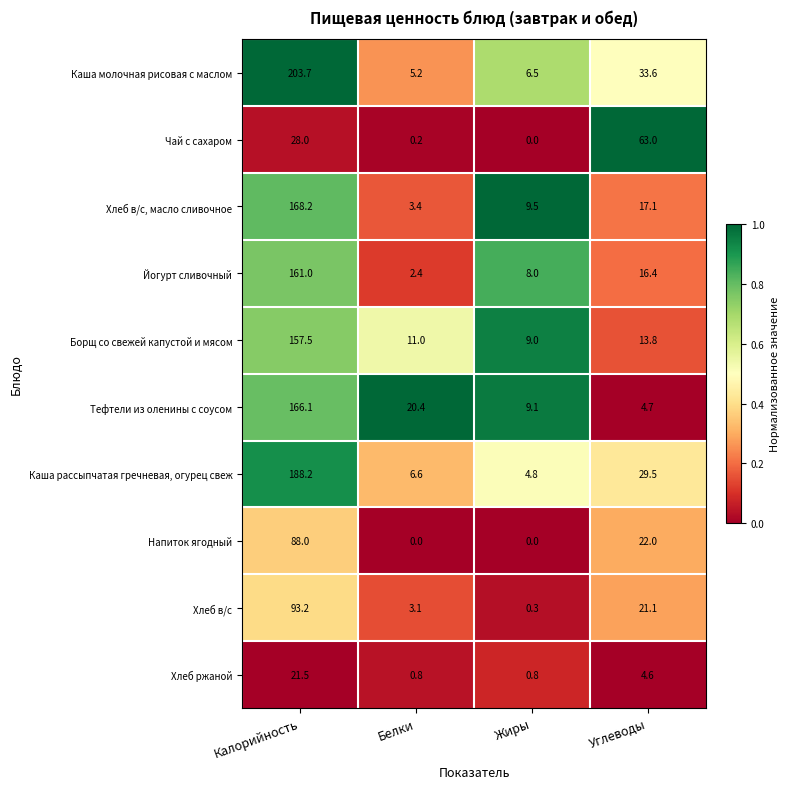

Rank the categories by Хлеб в/с value from highest to lowest.

Калорийность, Углеводы, Белки, Жиры